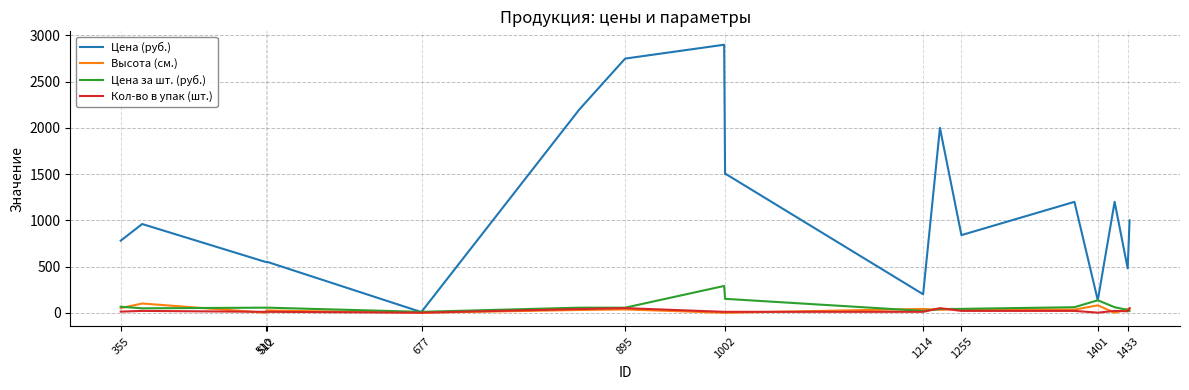

What is the highest value of the Высота (см.) series?

100